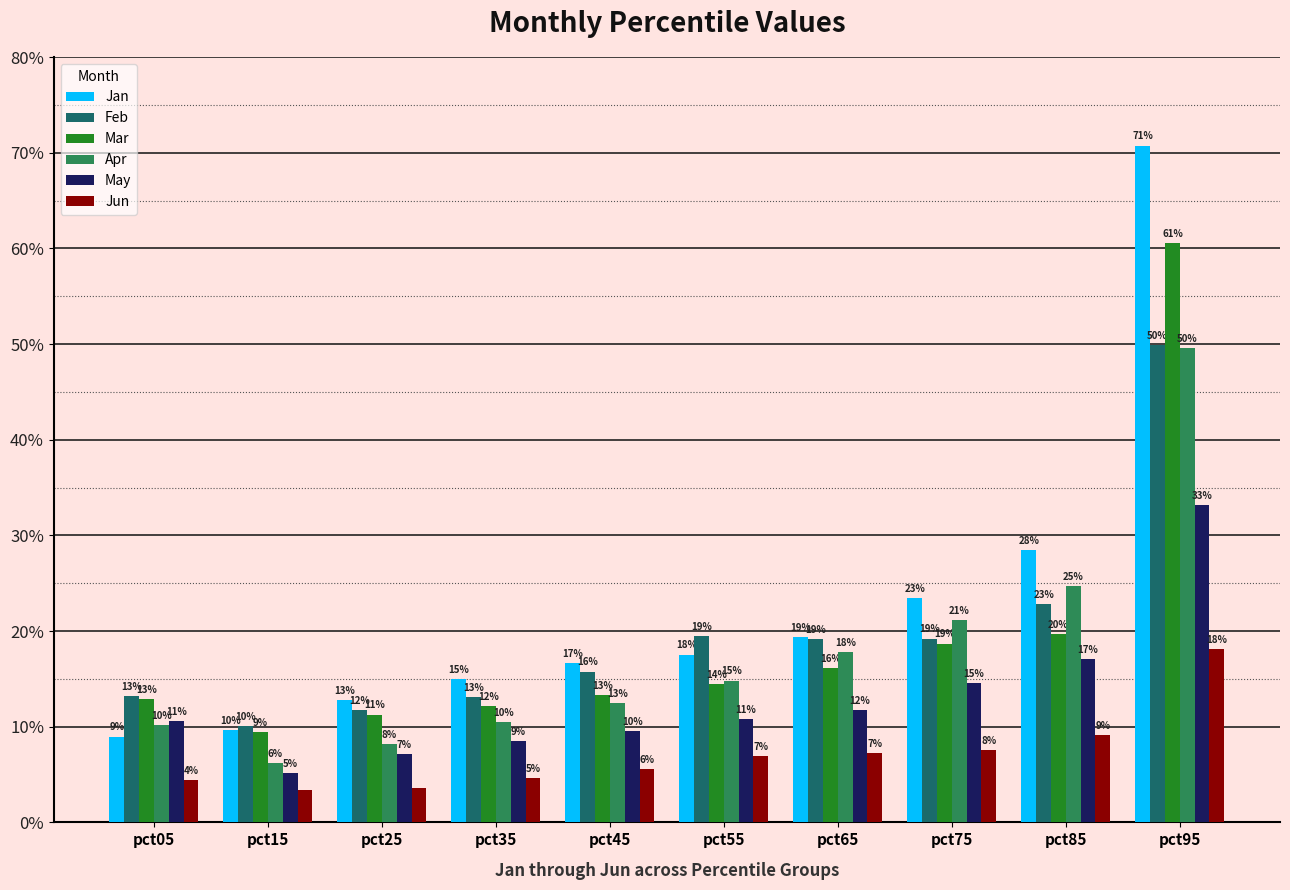

What is the spread (max minus min) of values at pct95?

0.5